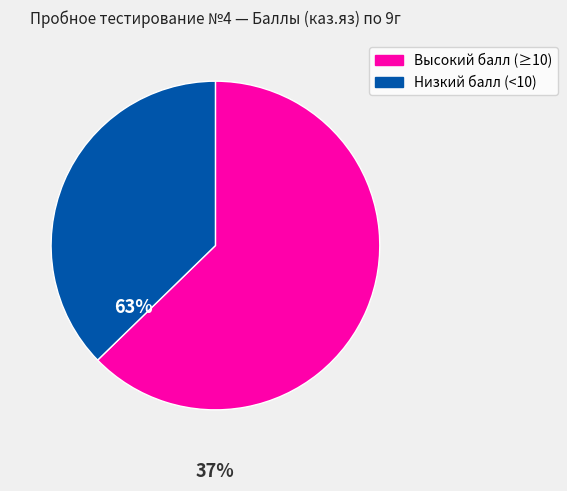

Is there a majority slice in this chart?

Yes